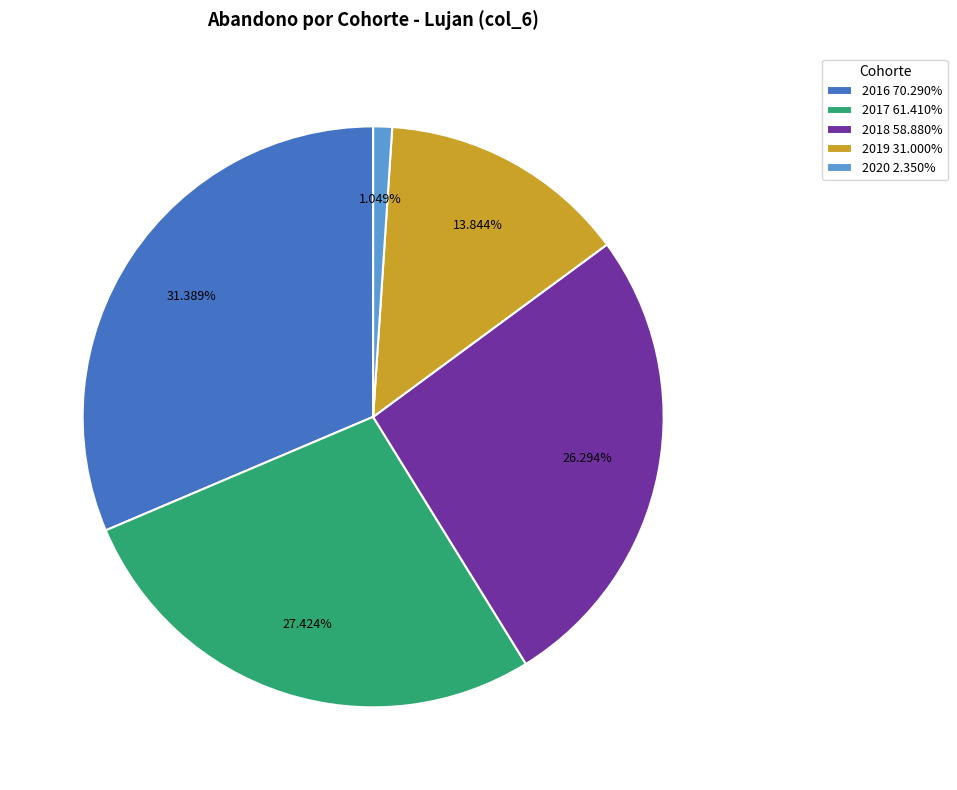

How many segments does this pie chart have?

5